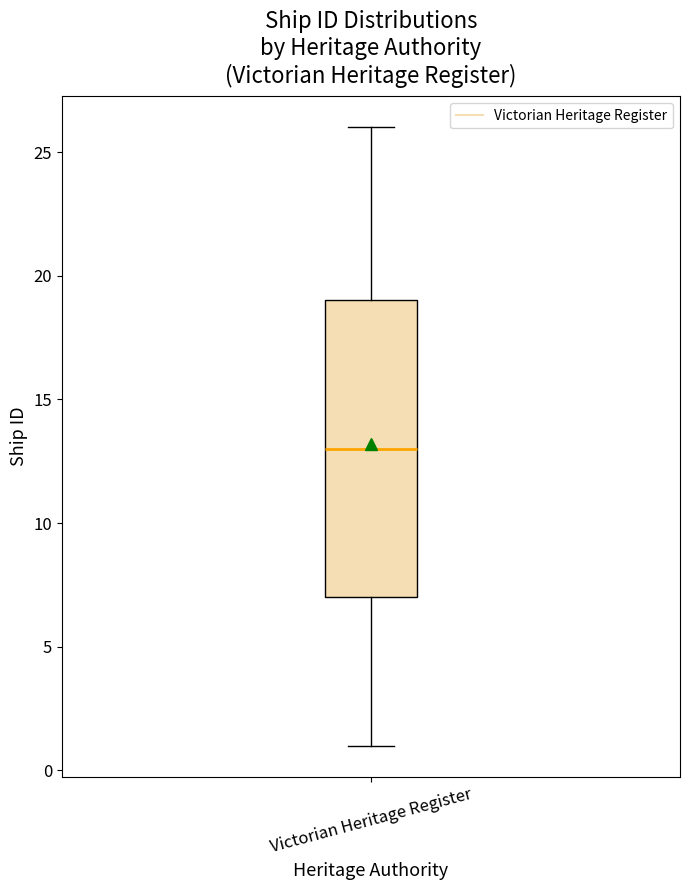

Transcribe this box plot: give where the median line is, the range the box spans, and where the two whiskers end, as read against the y-axis. The values are not printed on the chart, so give them approximately, as read against the axis.

median 13, box 7 to 19, whiskers 1 to 26